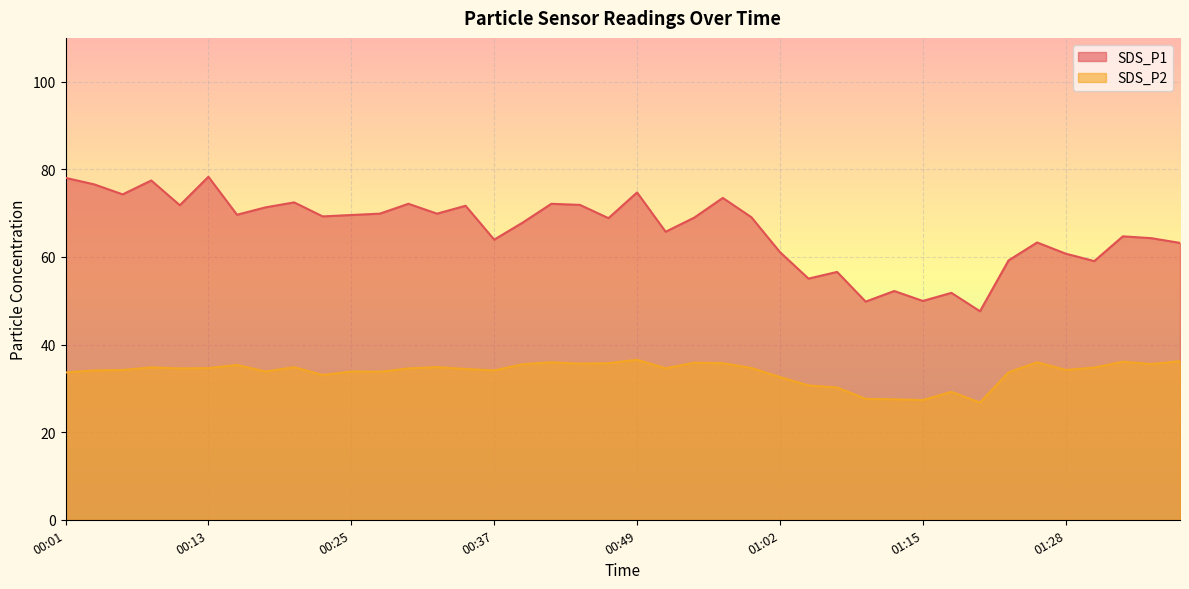

Rank the series by their average value, from highest to lowest.

SDS_P1, SDS_P2